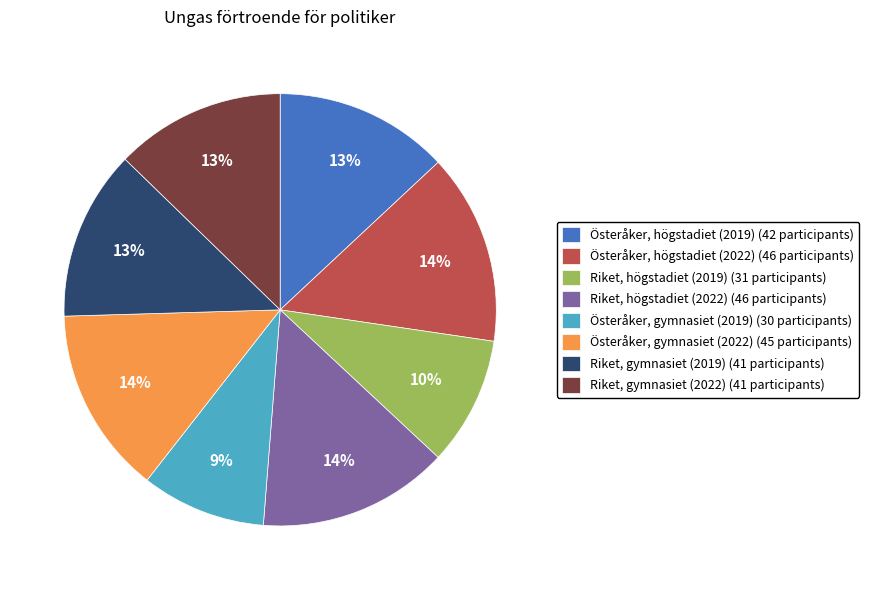

True or false: Riket, gymnasiet (2019) accounts for 13% of the total.

True